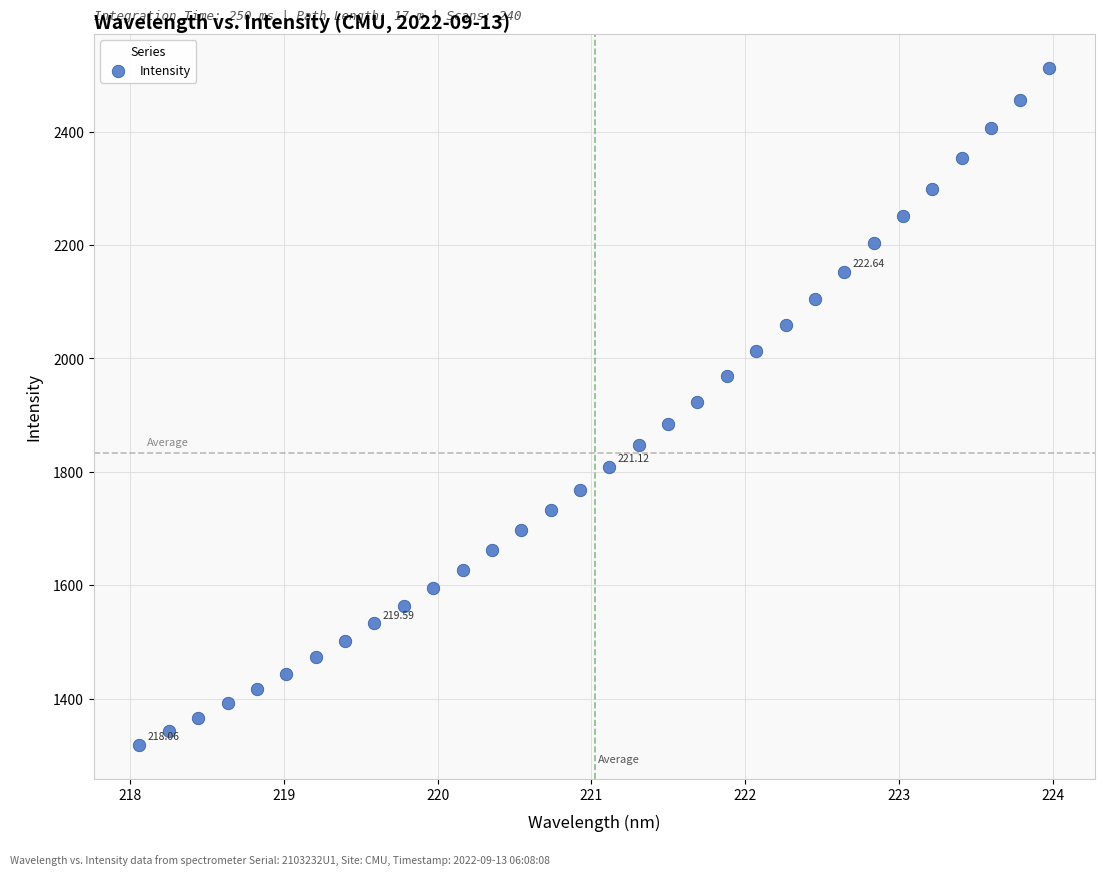

What is the range of Y values (max minus min)?

1194.4